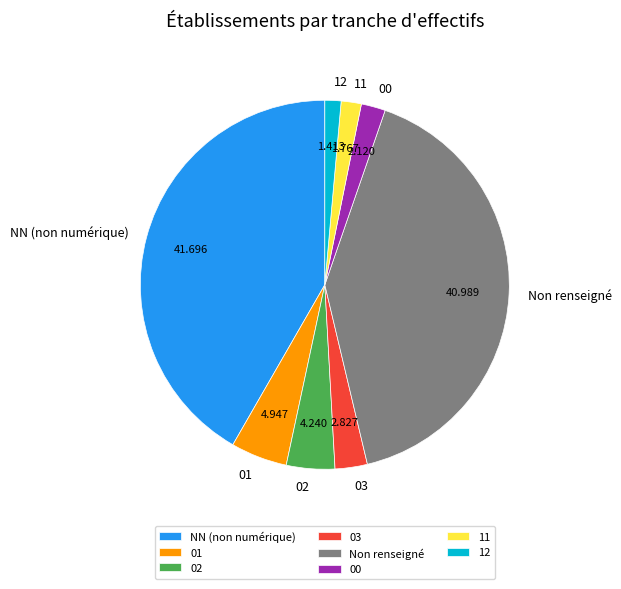

Is the sum of 03 and 11 greater than half?

No